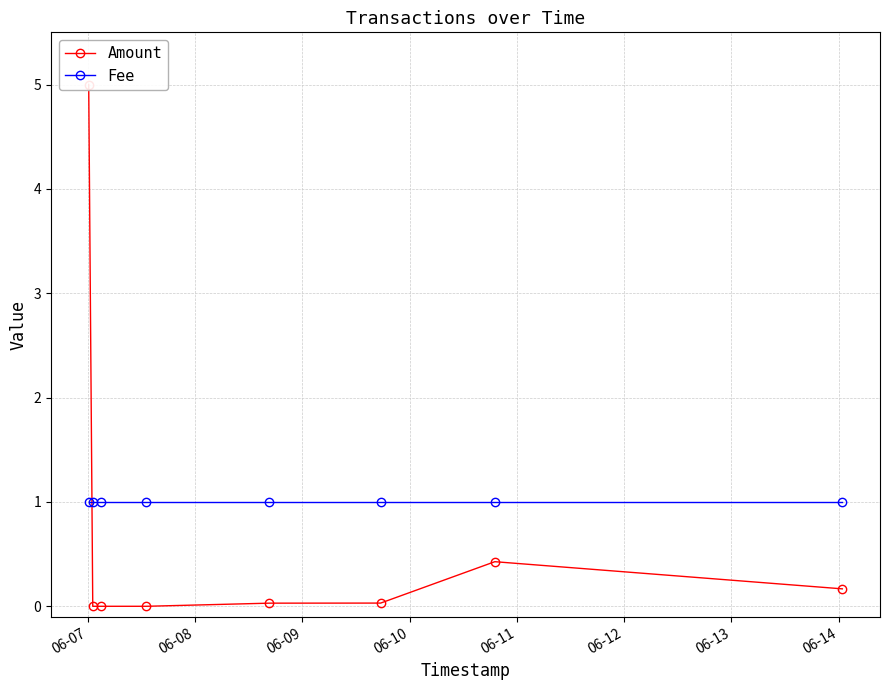

Is it true that Fee equals 1.0 at 06-13?

True